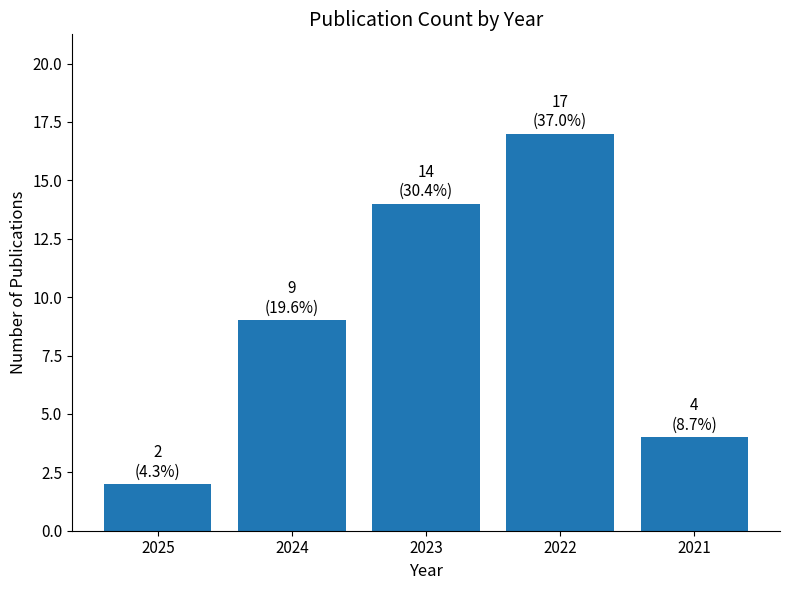

What is the greatest value displayed?

17